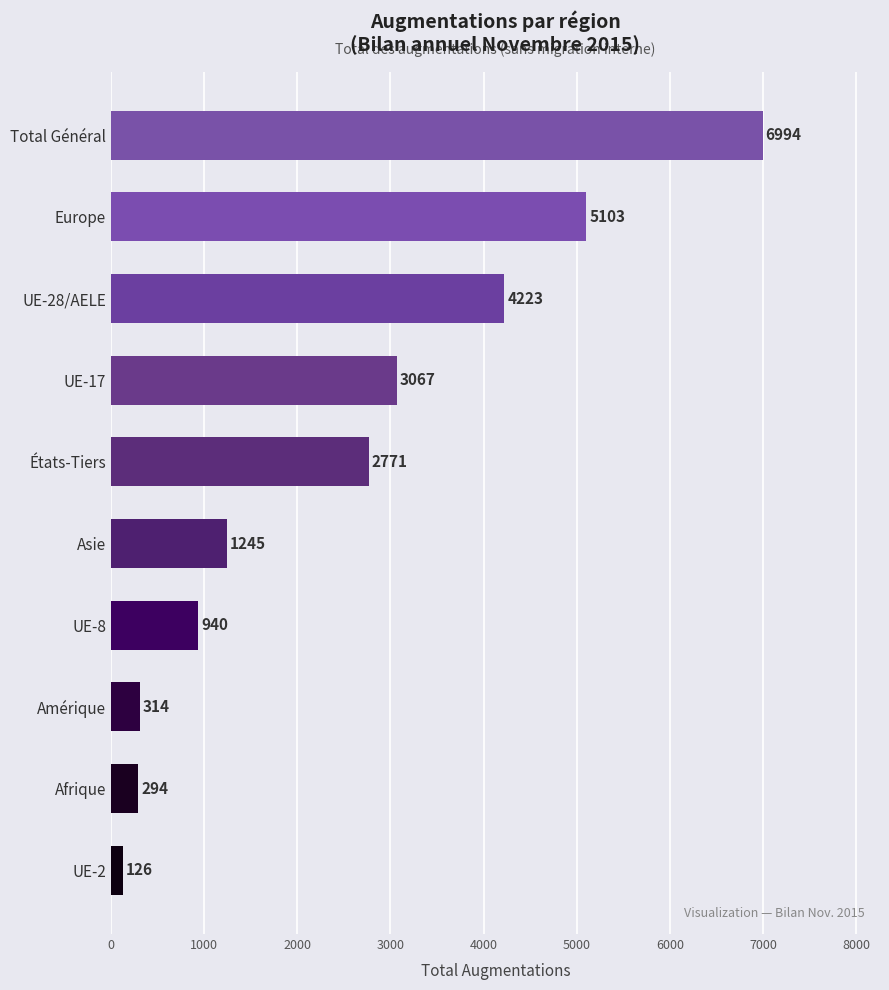

The value at Total Général is 6994. True or false?

True